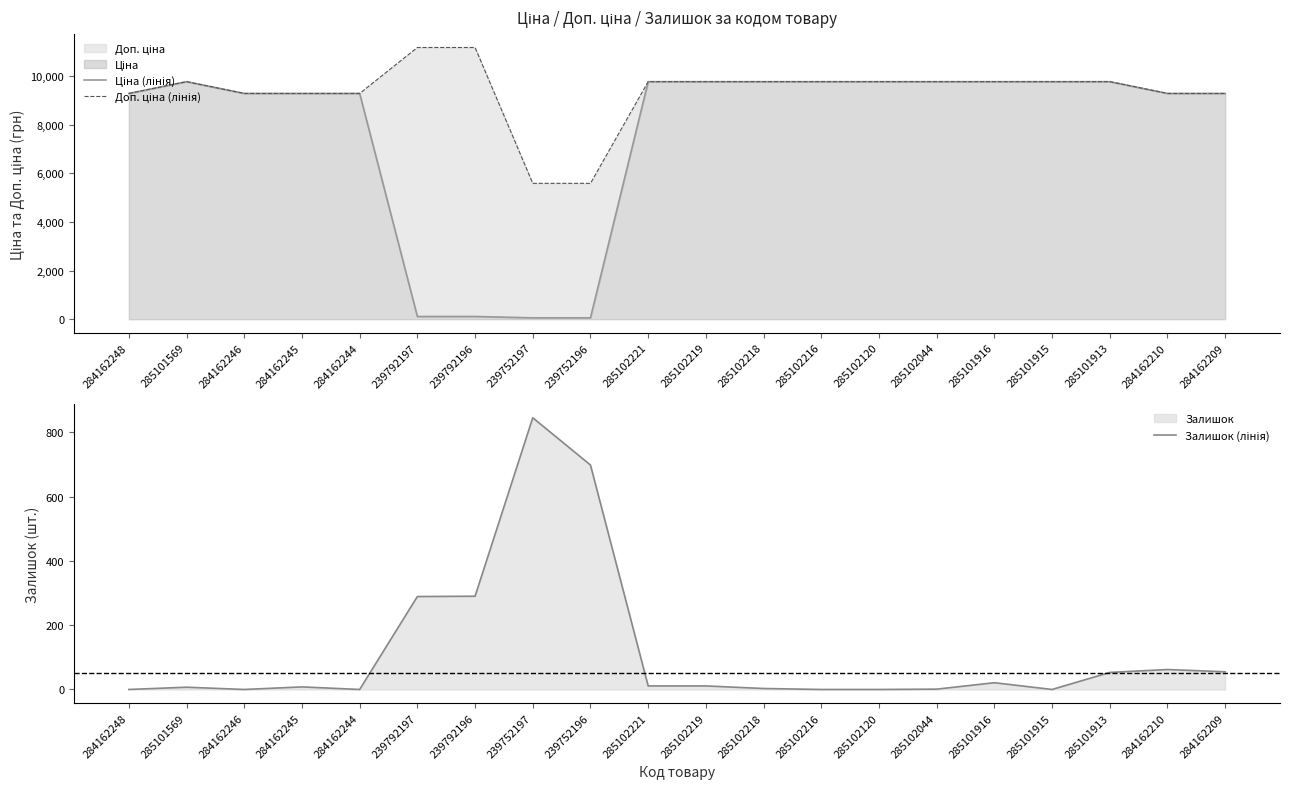

Reading left to right, transcribe all the data shown in this chart.

Ціна (лінія): 284162248=9290.5	285101569=9775.5	284162246=9290.5	284162245=9290.5	284162244=9290.5	239792197=111.8	239792196=111.8	239752197=55.9	239752196=55.9	285102221=9775.5	285102219=9775.5	285102218=9775.5	285102216=9775.5	285102120=9775.5	285102044=9775.5	285101916=9775.5	285101915=9775.5	285101913=9775.5	284162210=9290.5	284162209=9290.5
Доп. ціна (лінія): 284162248=9290.5	285101569=9775.5	284162246=9290.5	284162245=9290.5	284162244=9290.5	239792197=11182.0	239792196=11182.0	239752197=5591.0	239752196=5591.0	285102221=9775.5	285102219=9775.5	285102218=9775.5	285102216=9775.5	285102120=9775.5	285102044=9775.5	285101916=9775.5	285101915=9775.5	285101913=9775.5	284162210=9290.5	284162209=9290.5
Залишок (лінія): 284162248=0.0	285101569=7.0	284162246=0.0	284162245=8.0	284162244=0.0	239792197=289.0	239792196=290.0	239752197=845.0	239752196=698.0	285102221=11.0	285102219=11.0	285102218=3.0	285102216=0.0	285102120=0.0	285102044=1.0	285101916=21.0	285101915=0.0	285101913=53.0	284162210=62.0	284162209=55.0